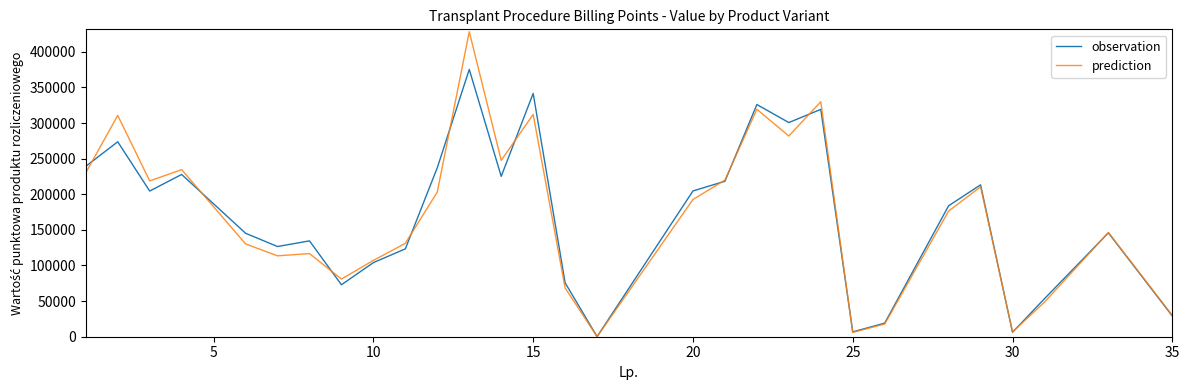

What are all the series names shown in the legend?

observation, prediction